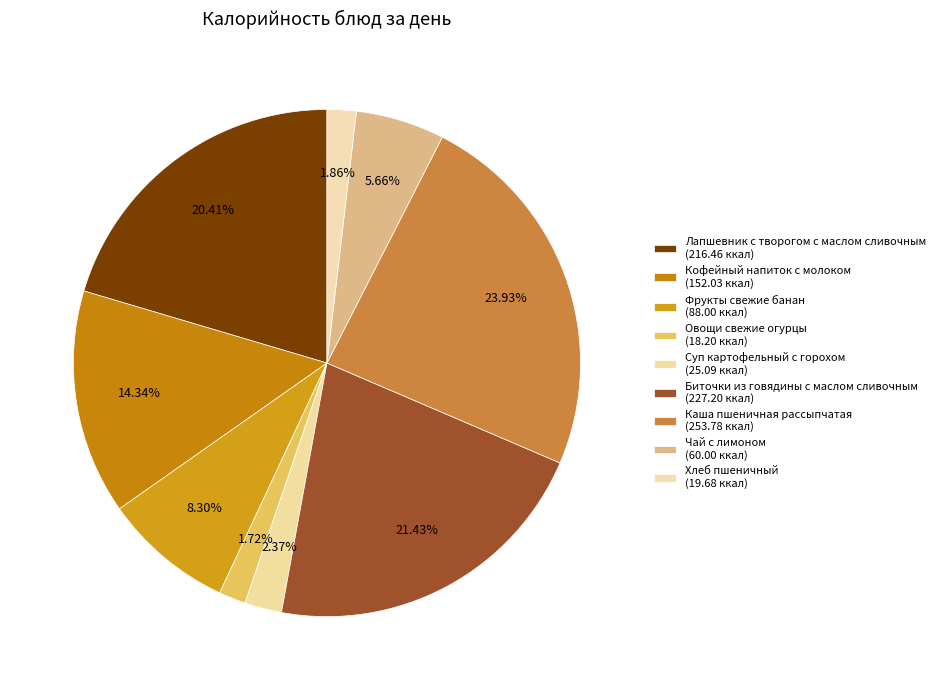

Approximately how many times larger is the value at Суп картофельный с горохом compared to Каша пшеничная рассыпчатая?

0.1